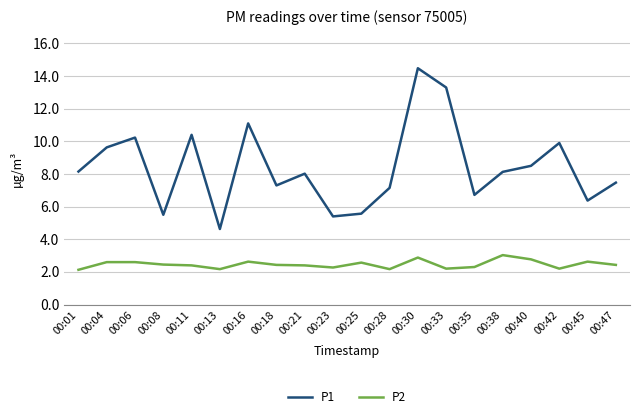

What is the sum of the P2 values at 00:33 and 00:13?

4.4